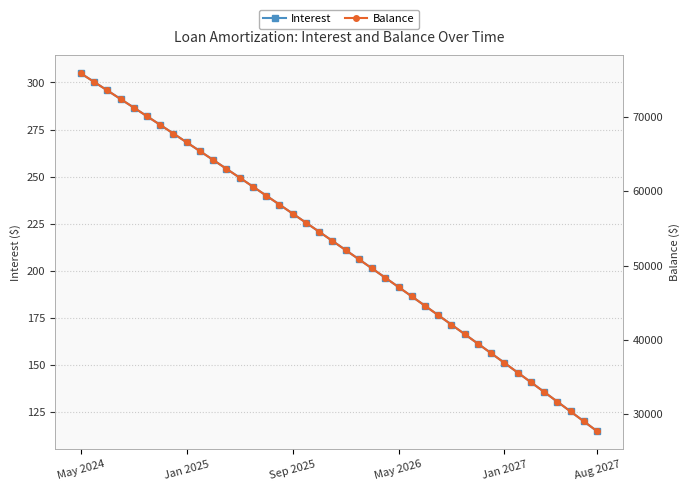

What is the value of the Balance point at the 7th from the left?

68937.0